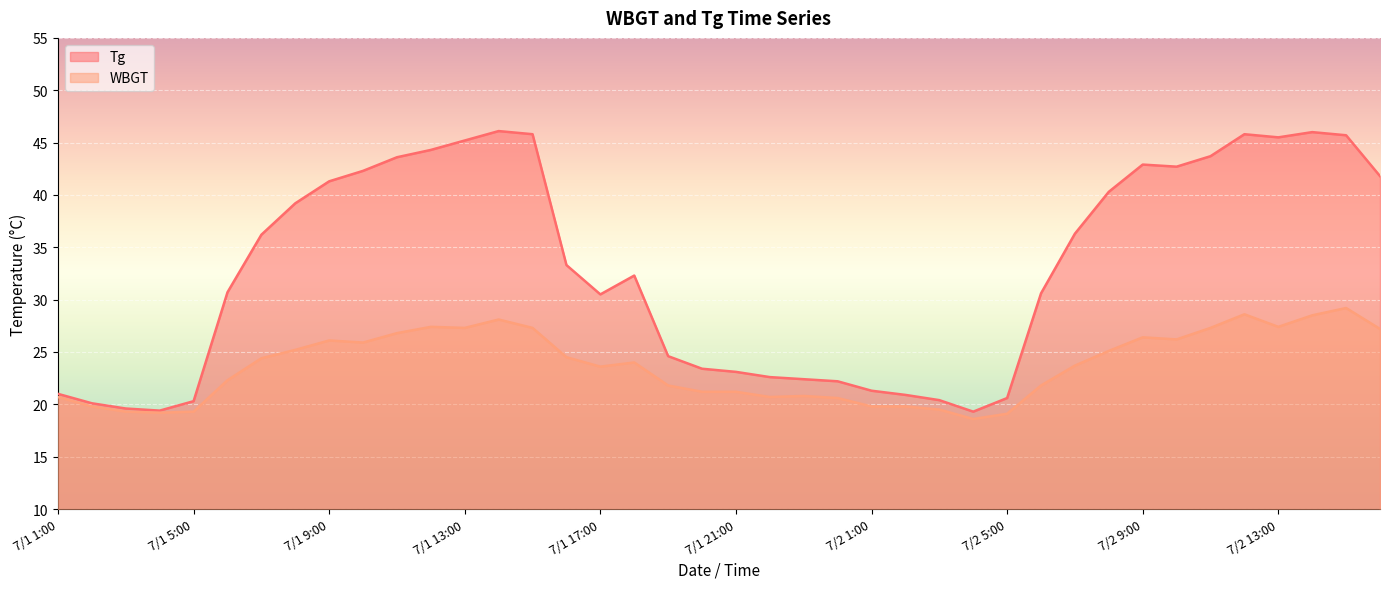

Which series changed the most between 7/2 1:00 and 7/2 8:00?

Tg